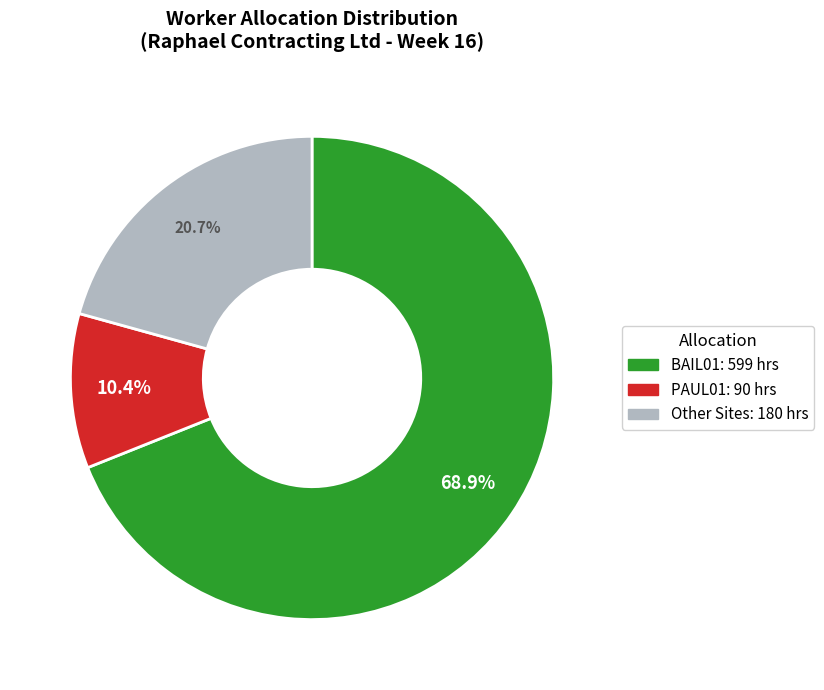

How many segments does this pie chart have?

3